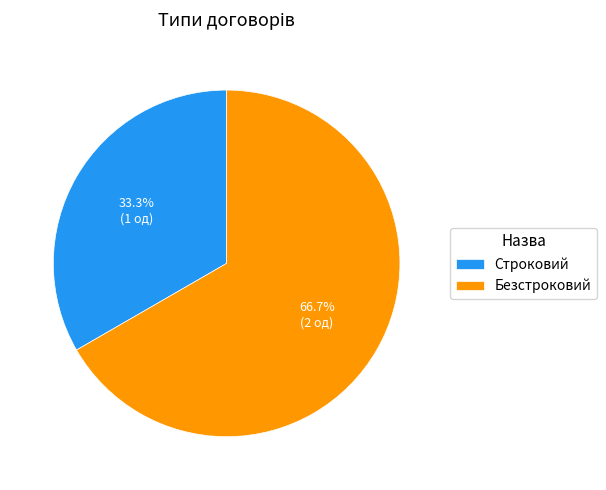

Is it true that Строковий is 33% of the pie?

True